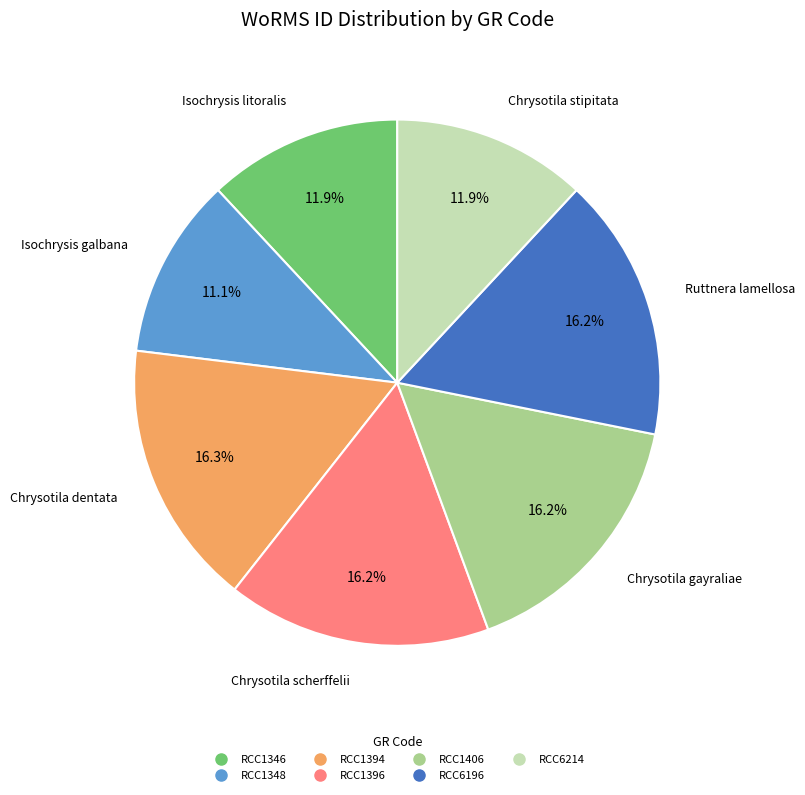

How much of the chart is everything except RCC1394?

83.7%